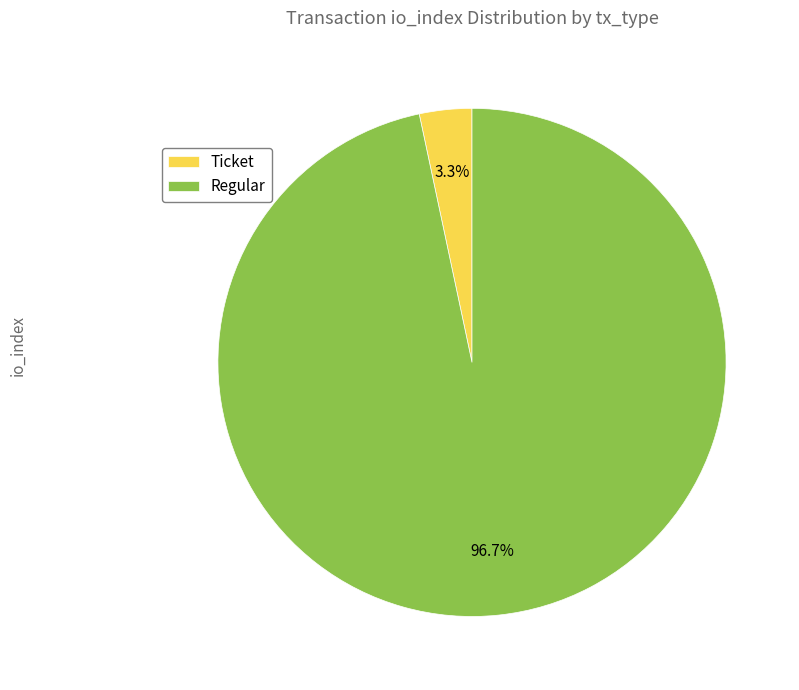

What is the smallest slice in the pie chart?

Ticket